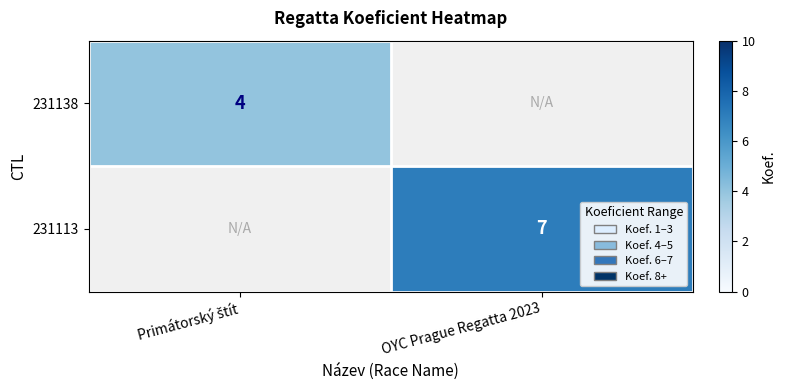

The value of 231113 at OYC Prague Regatta 2023 is 4. True or false?

False